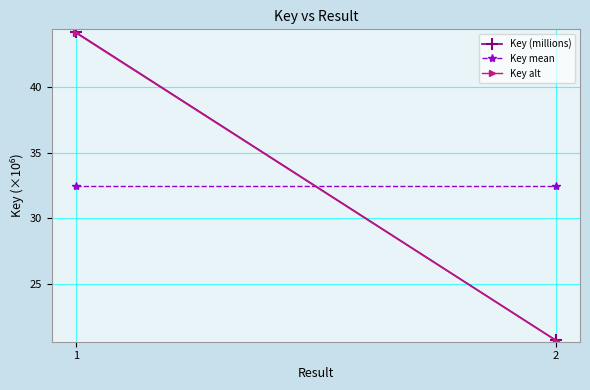

What is the maximum value for Key (millions)?

44.2